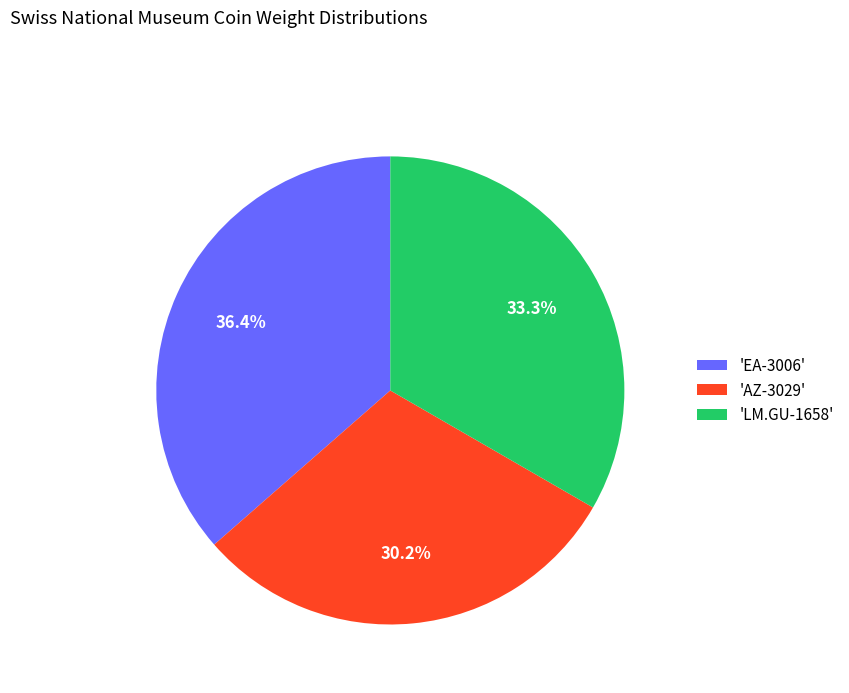

Which slice is the largest?

'EA-3006'